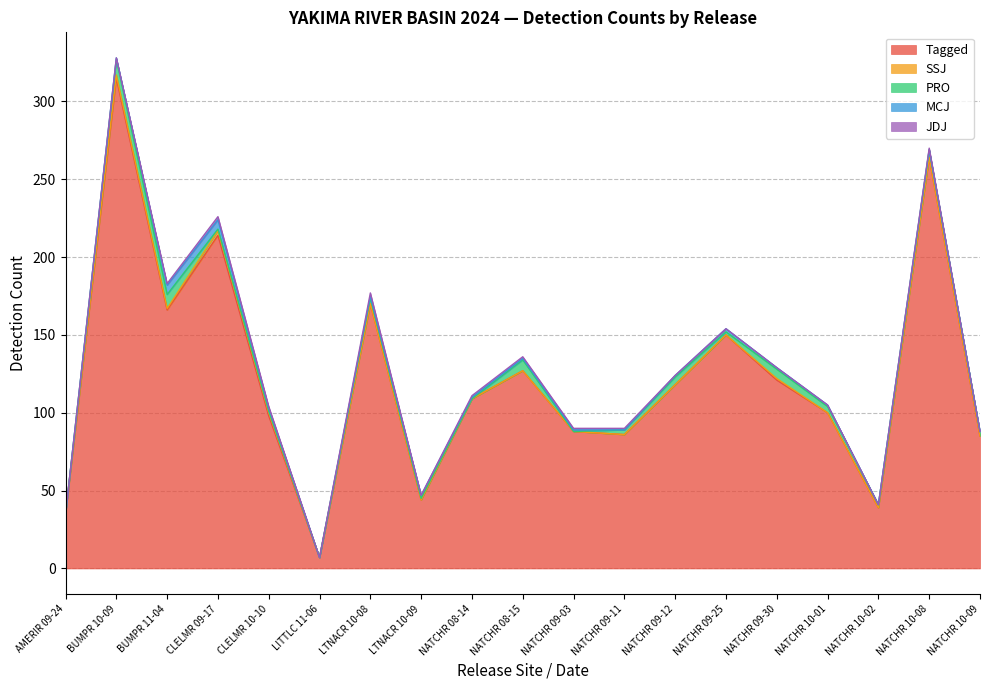

Between LITTLC 11-06 and BUMPR 11-04, which is larger?

BUMPR 11-04